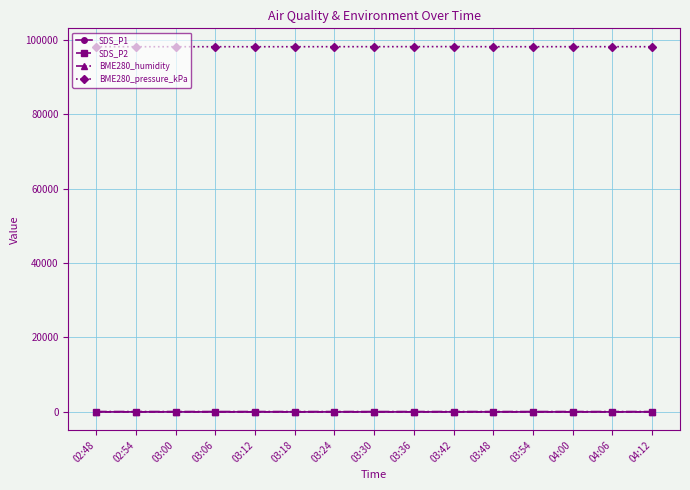

What is the maximum value shown in the chart?

98166.0